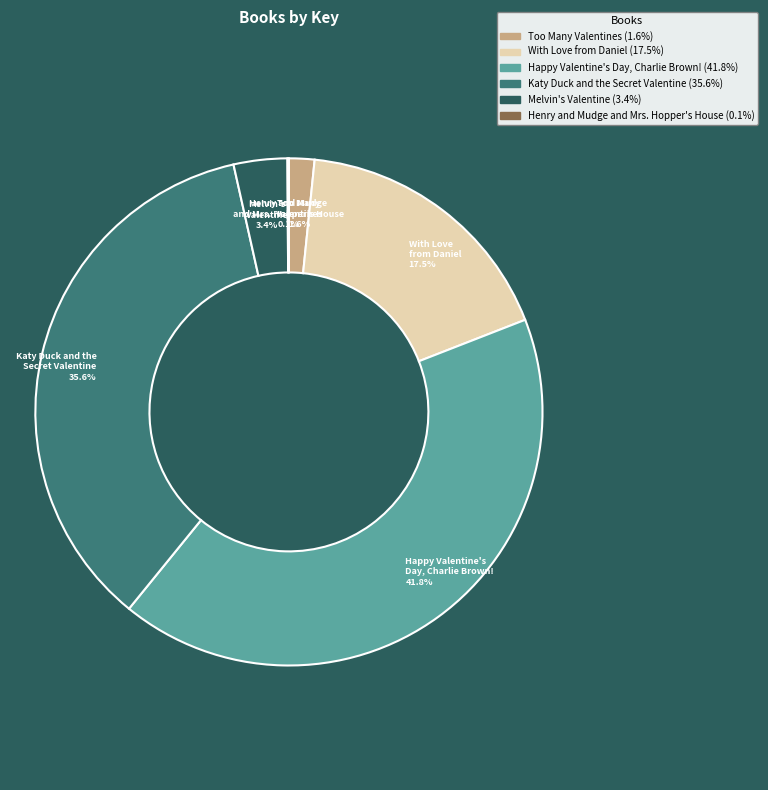

Does any single category account for the majority?

No